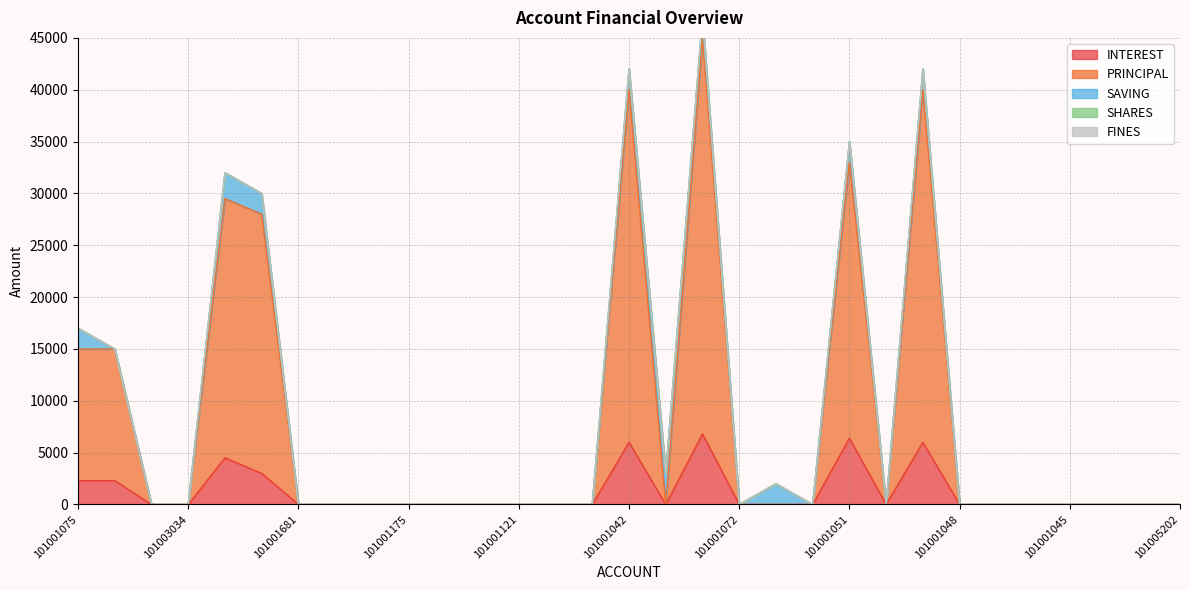

Rank the series by their maximum value, from highest to lowest.

PRINCIPAL, INTEREST, SAVING, SHARES, FINES